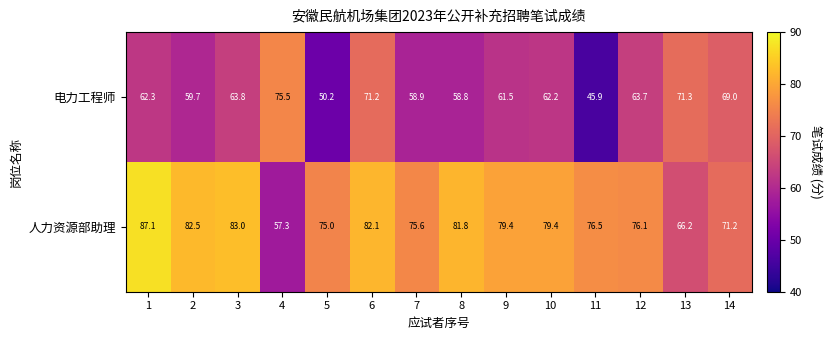

Is it true that 人力资源部助理 equals 21.9 at 5?

False